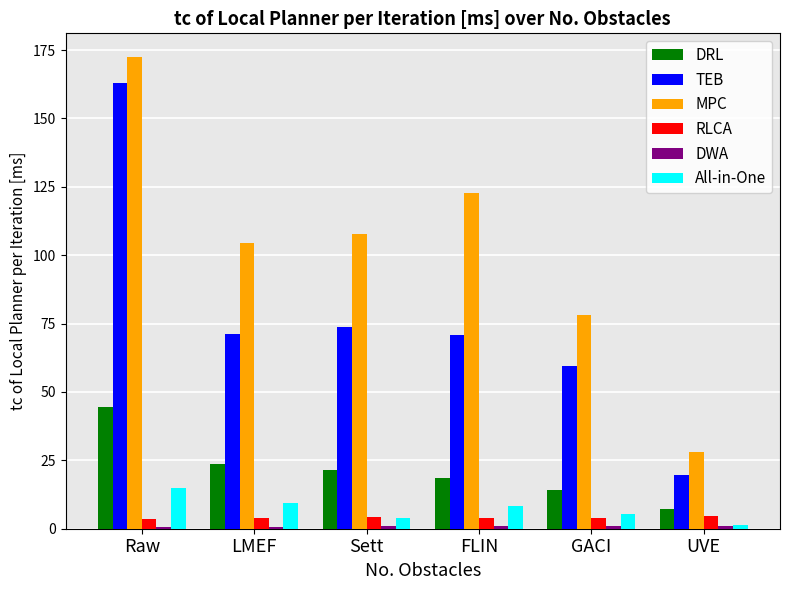

What is the average value of the TEB series?

76.2